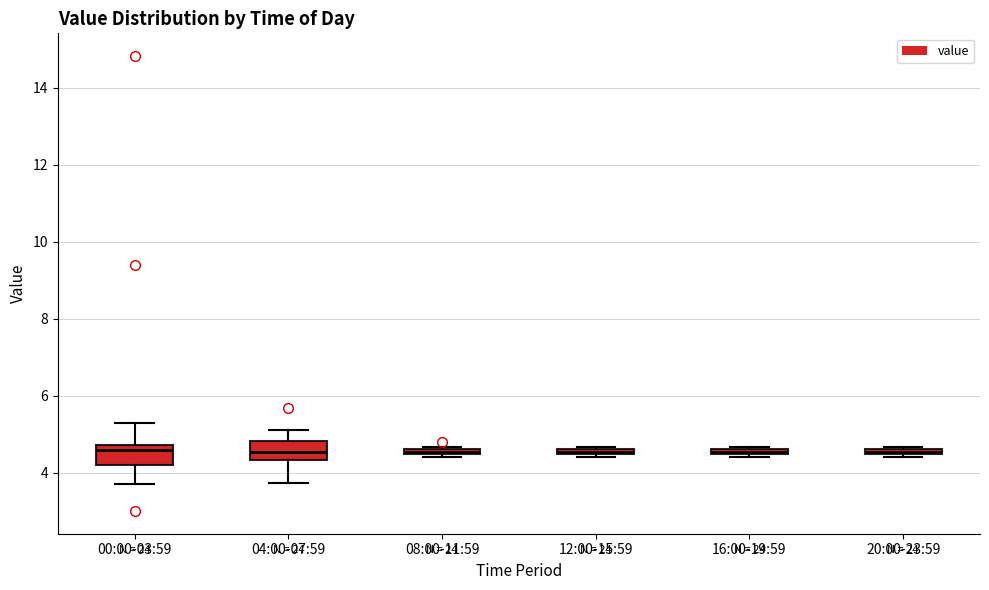

Where is the lower edge of the box for 20:00-23:59 on the y-axis? The values are not printed on the chart, so give them approximately, as read against the axis.

4.4